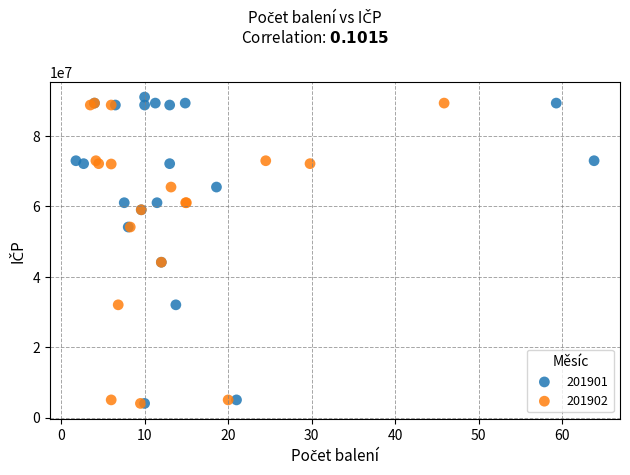

What are all the series names shown in the legend?

201901, 201902